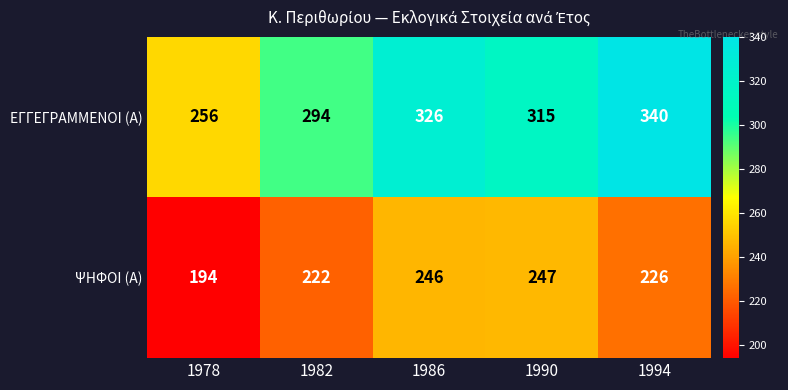

What is the spread (max minus min) of values at 1986?

80